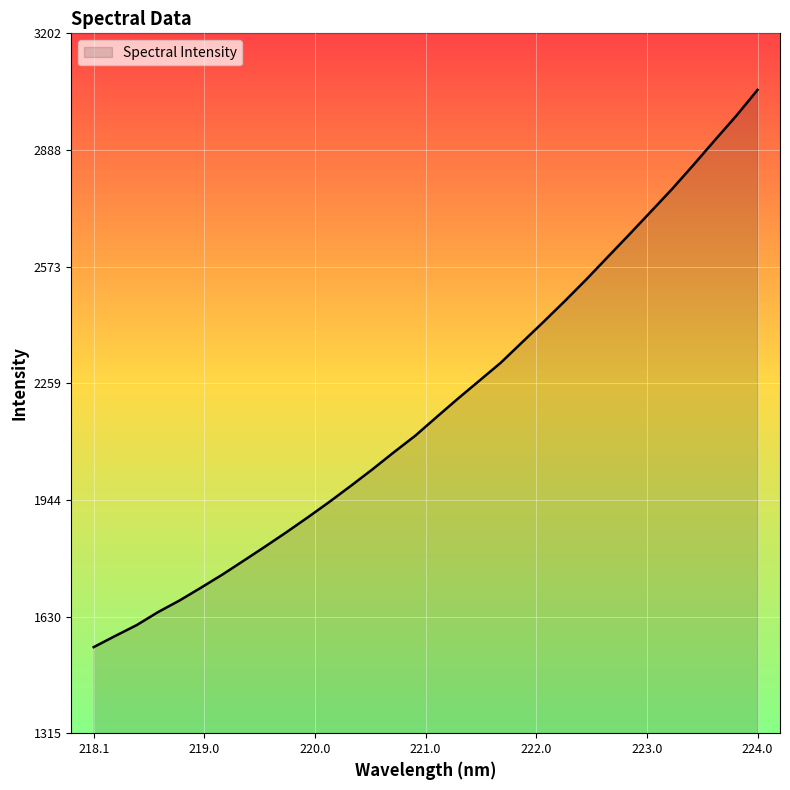

What is the difference between the maximum and minimum values?

1502.4